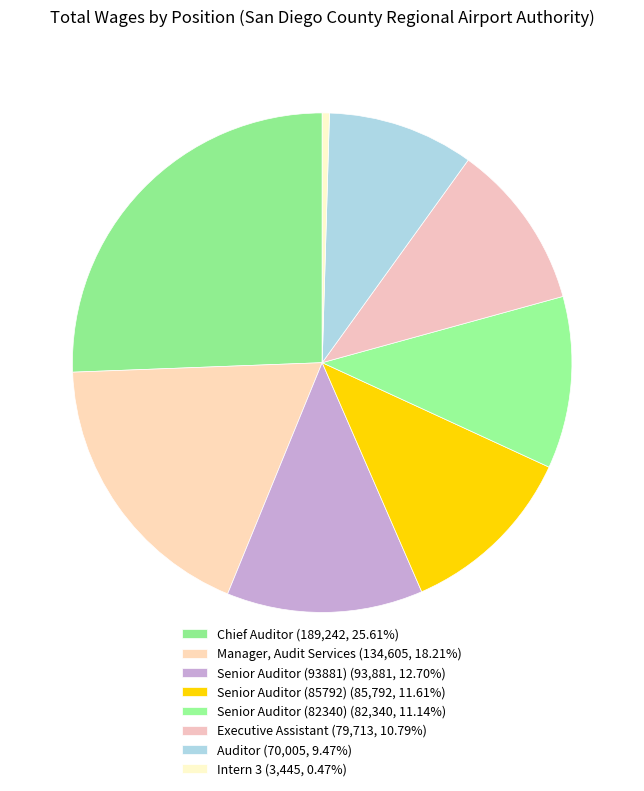

How many segments does this pie chart have?

8